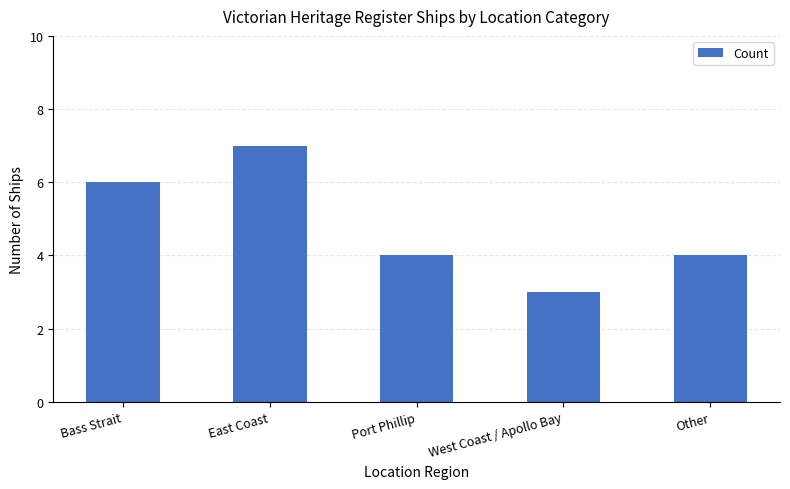

What is the difference between the maximum and second lowest values?

3